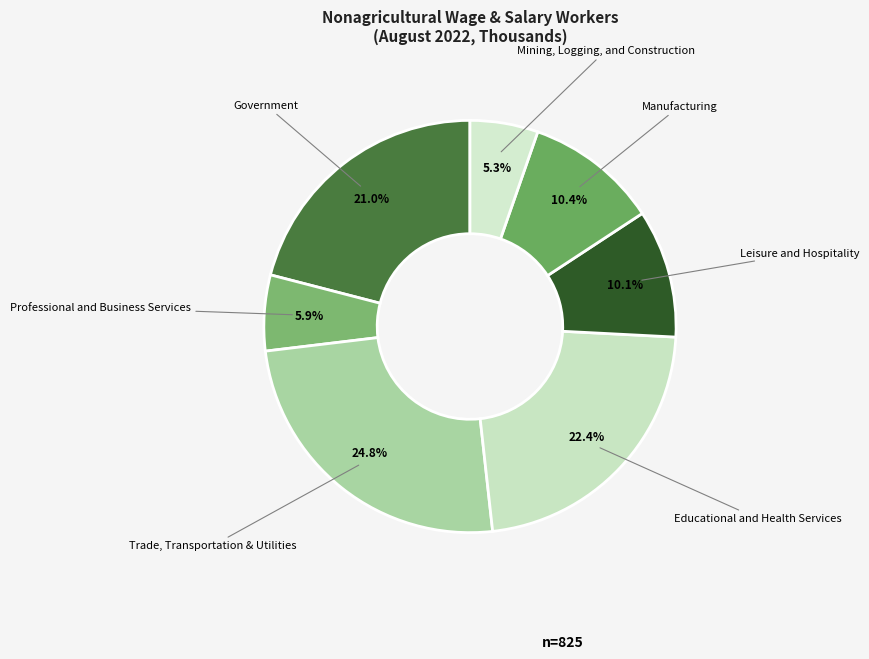

How many segments does this pie chart have?

7